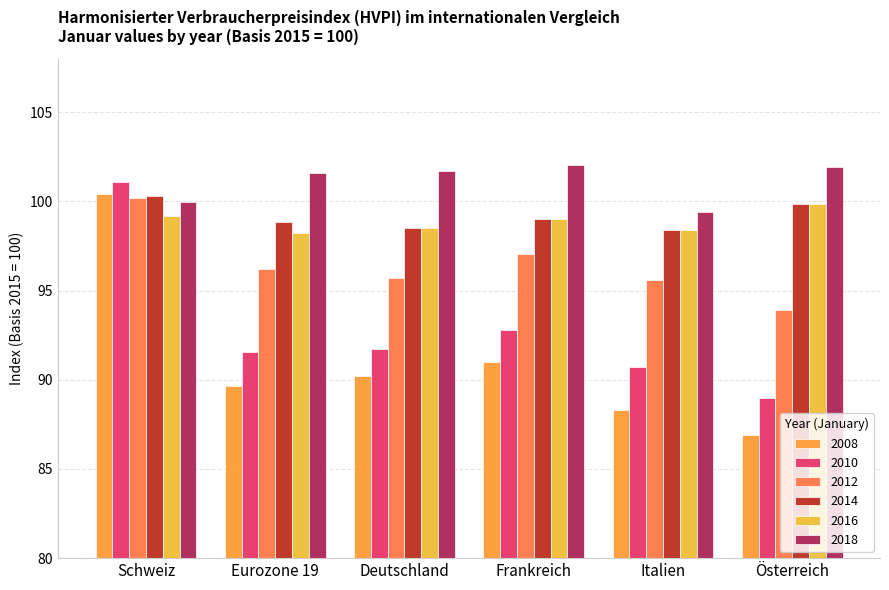

What is the label of the 5th bar from the left?

Italien